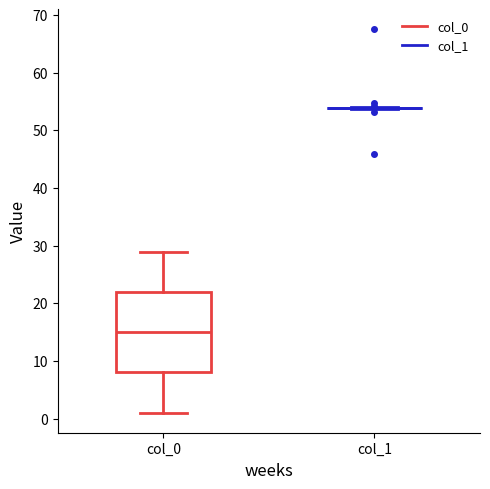

Which box is the tallest, from its lower edge to its upper edge?

col_0